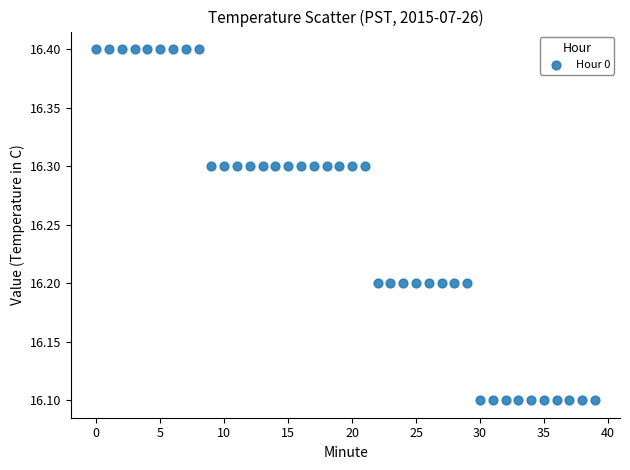

How many data points are displayed?

40